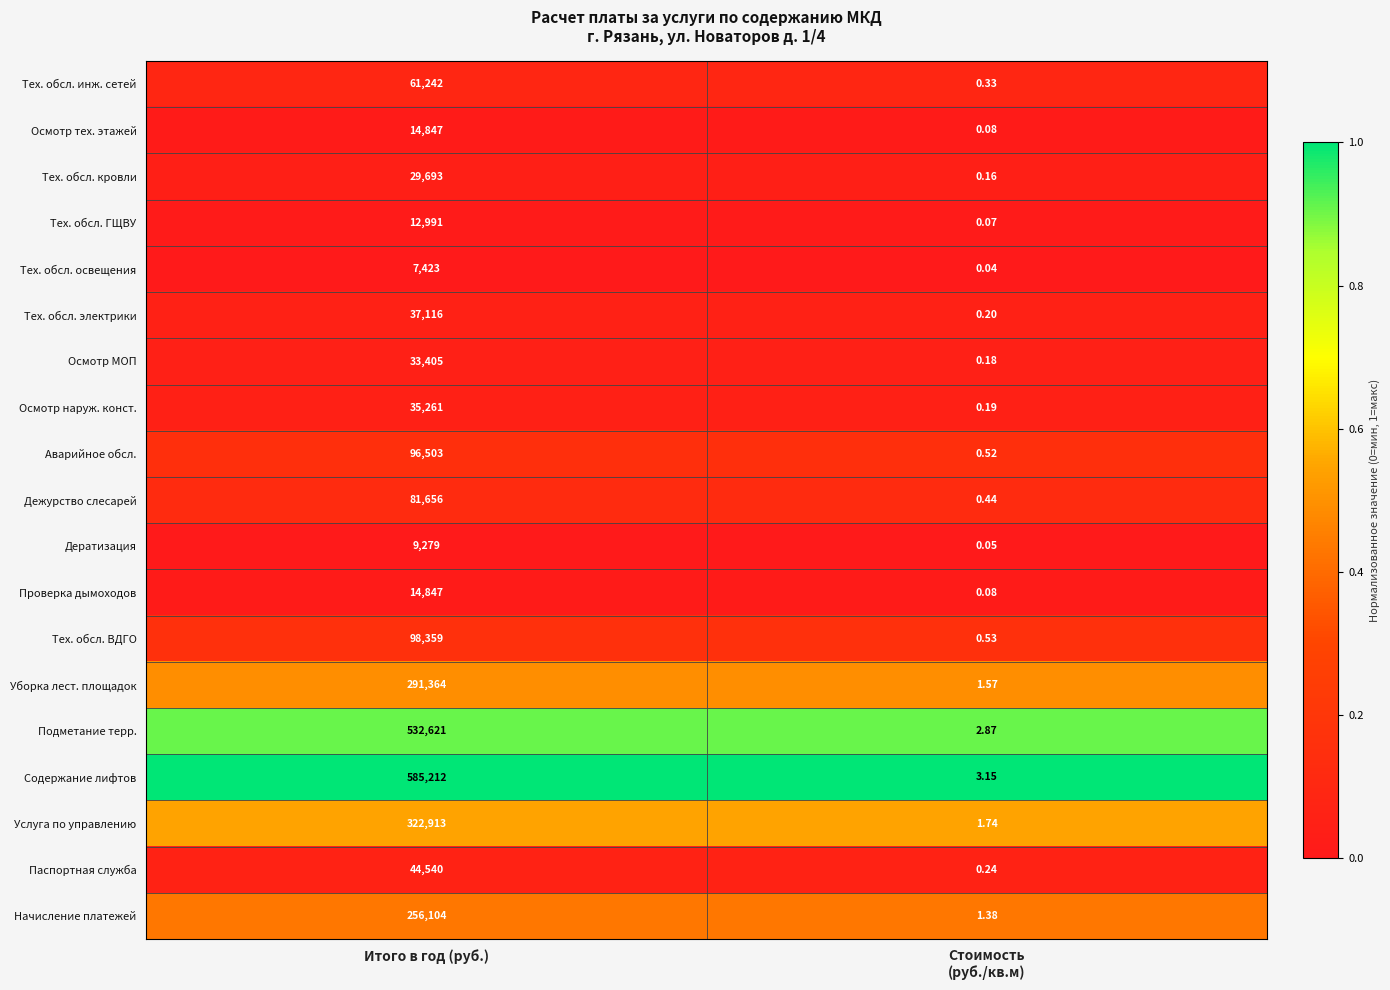

Is the value of Тех. обсл. ВДГО at Итого в год (руб.) greater than the value of Тех. обсл. инж. сетей at Итого в год (руб.)?

Yes